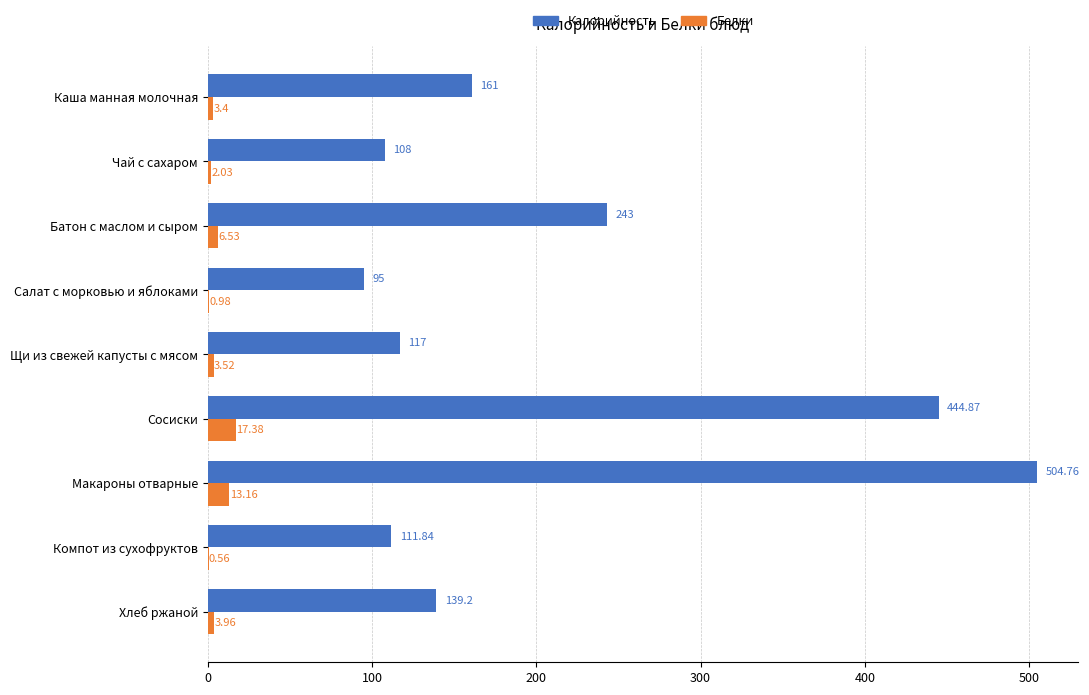

At which category is the sum across all series the highest?

Макароны отварные